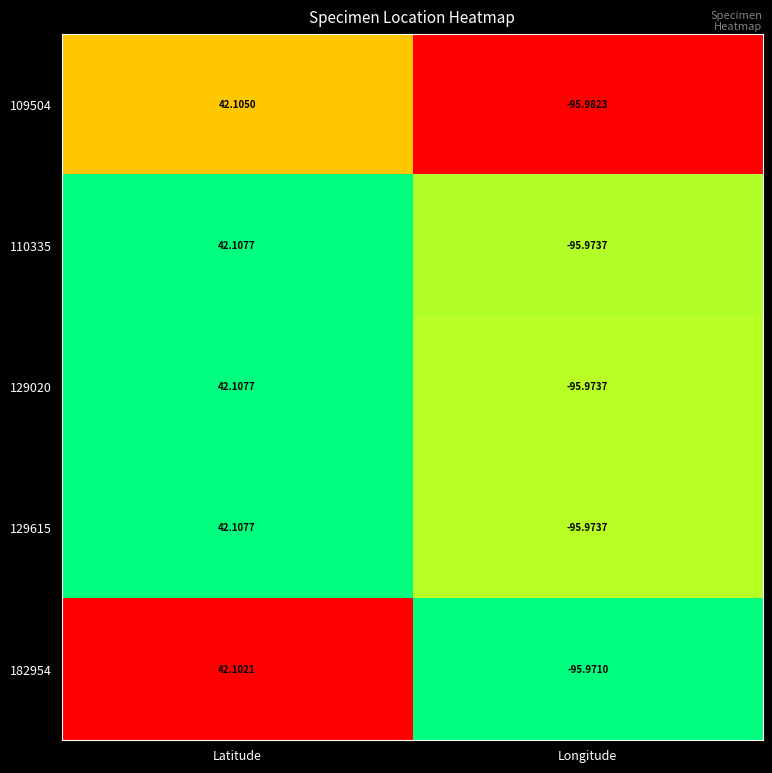

Is the value of 182954 at Latitude greater than the value of 109504 at Latitude?

No